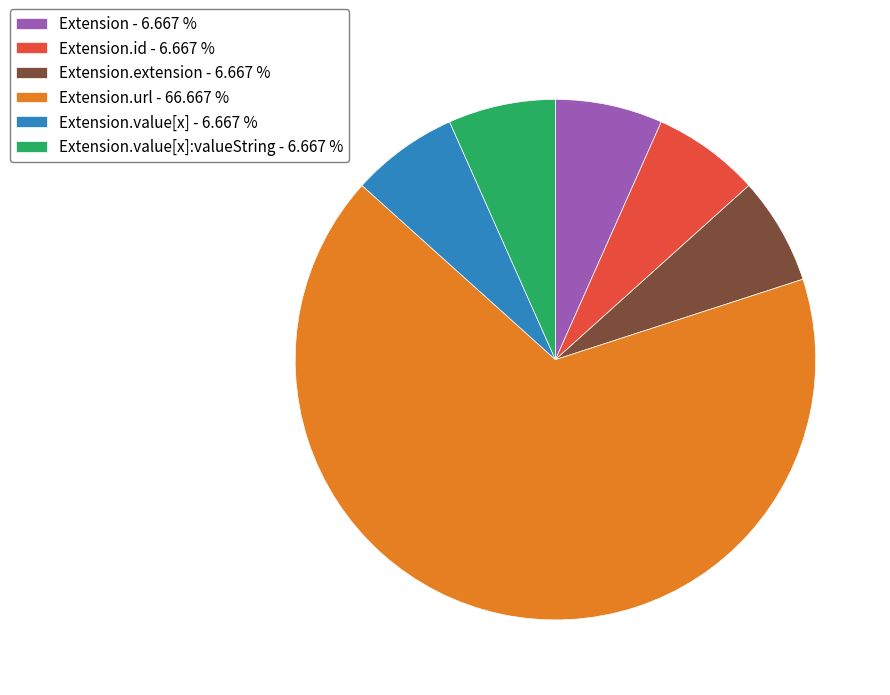

Count the number of slices in the pie.

6